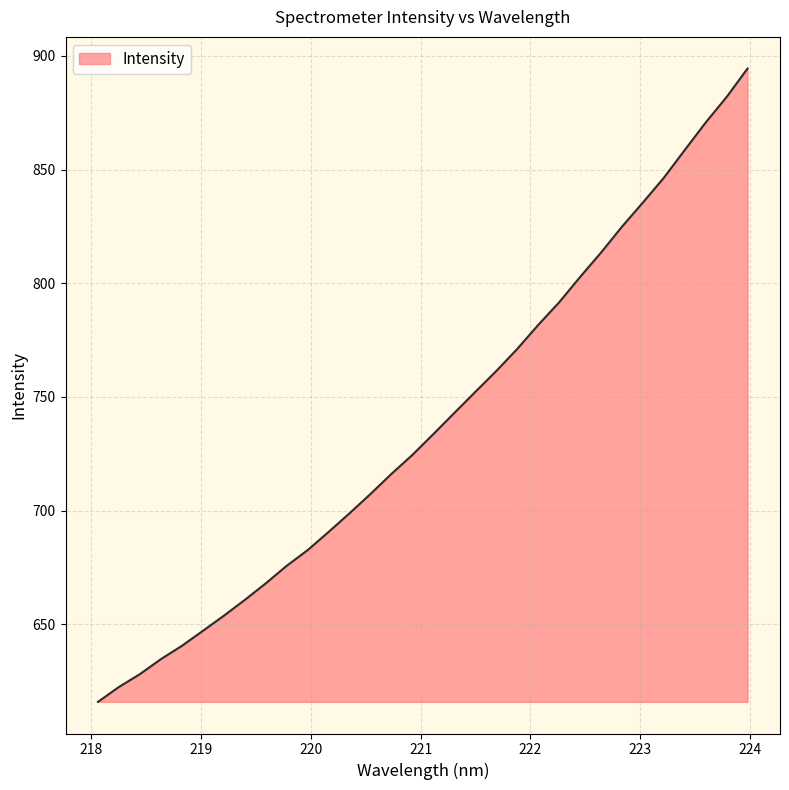

What is the smallest value displayed?

615.8